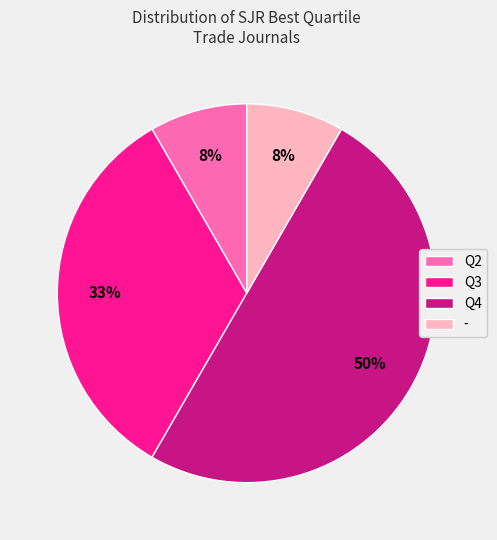

What percentage is the - slice, to the nearest percent?

8%